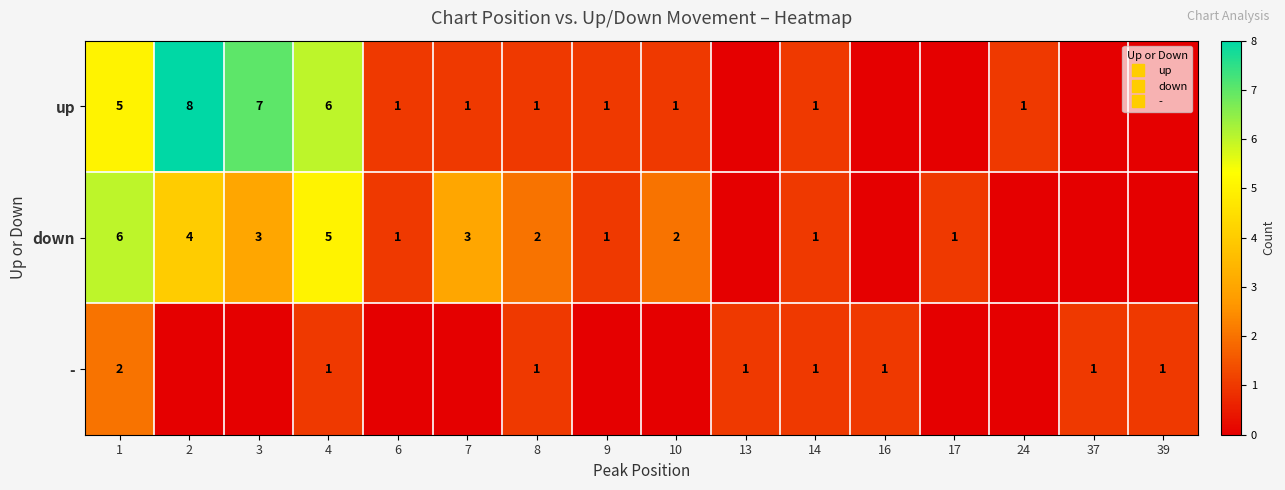

The value of down at 39 is -4. True or false?

False